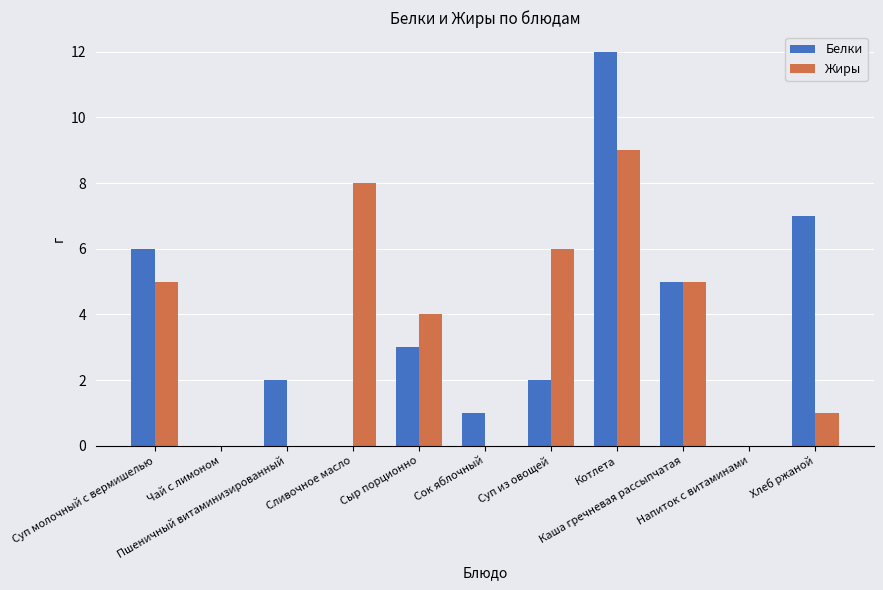

Are the bars grouped side by side (vs. stacked)?

Yes